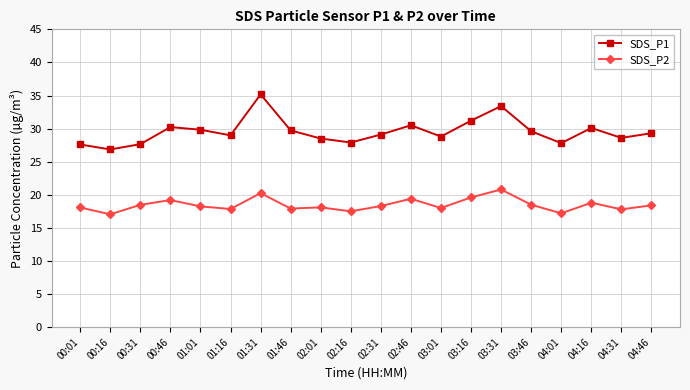

True or false: SDS_P1 and SDS_P2 cross at least once.

False